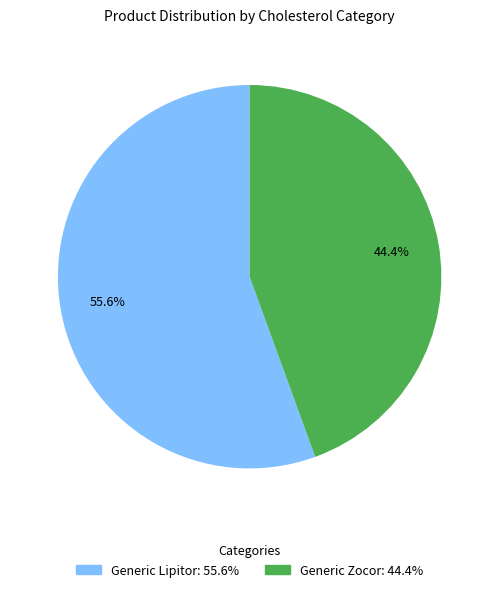

Do Generic Lipitor and Generic Zocor together represent more than half of the pie?

Yes